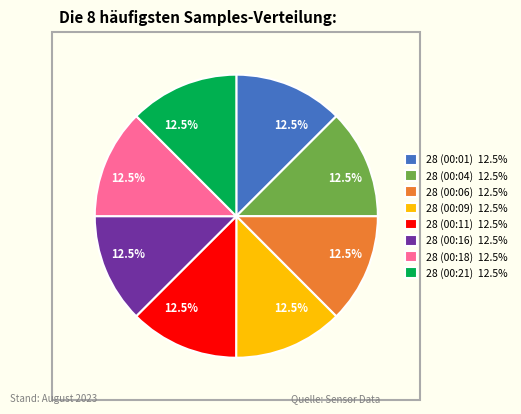

What percentage do 28 (00:16) 12.5% and 28 (00:01) 12.5% together represent?

25.0%